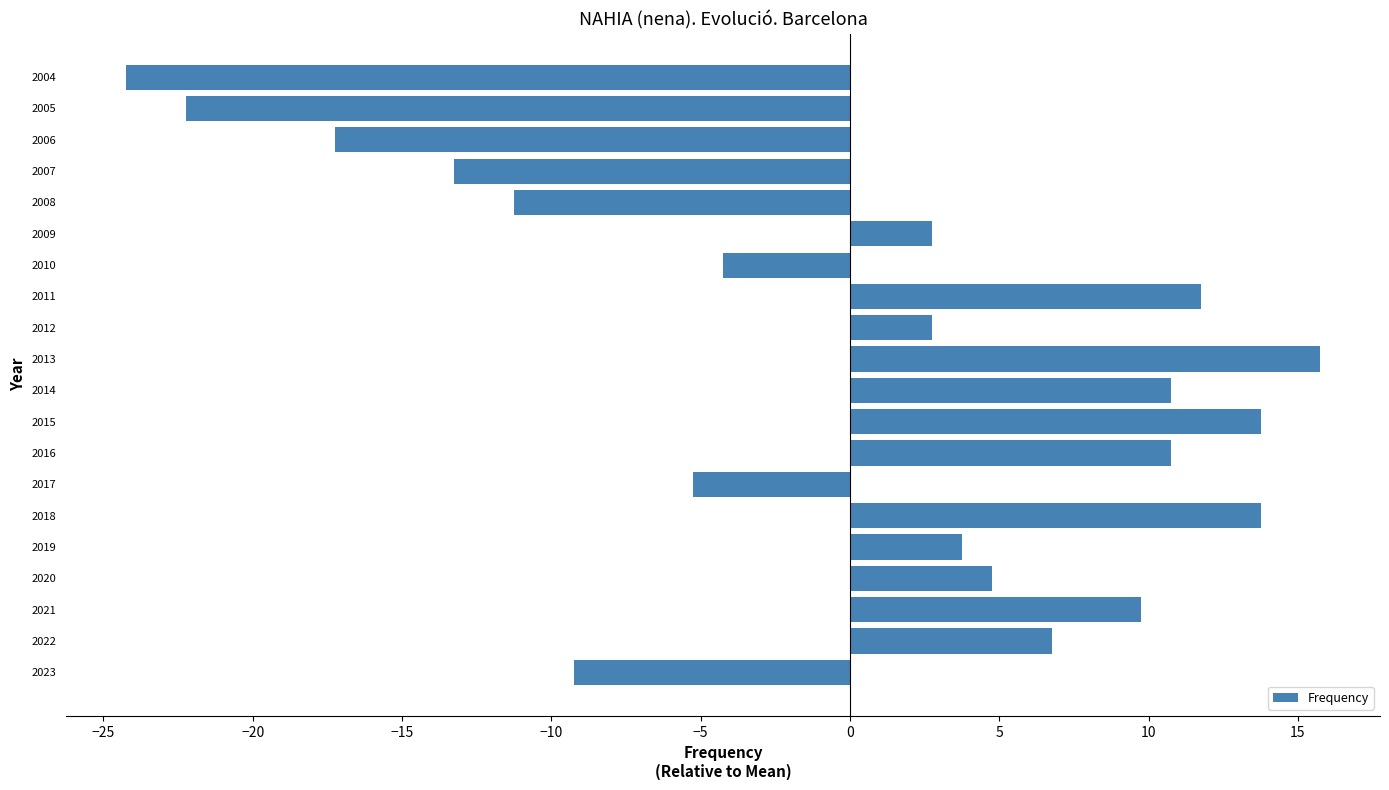

How many values are below 3?

10